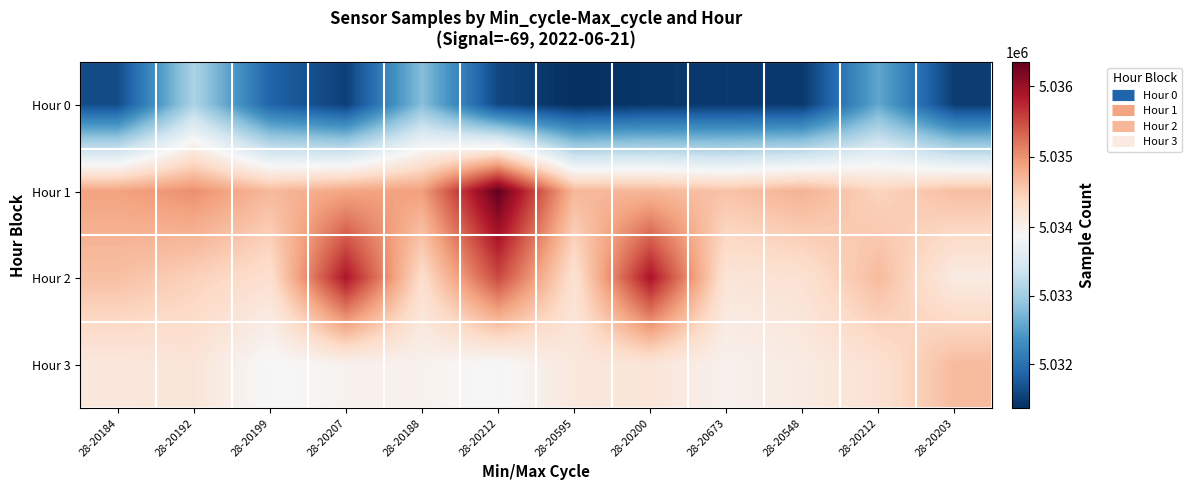

Reading right to left, transcribe all the data shown in this chart.

Hour 0: 28-20203=5031482	28-20212=5032584	28-20548=5031449	28-20673=5031456	28-20200=5031427	28-20595=5031357	28-20212=5031585	28-20188=5032815	28-20207=5031511	28-20199=5031859	28-20192=5033091	28-20184=5031627
Hour 1: 28-20203=5034641	28-20212=5034429	28-20548=5034745	28-20673=5034593	28-20200=5034698	28-20595=5034698	28-20212=5036346	28-20188=5034903	28-20207=5034849	28-20199=5034683	28-20192=5035014	28-20184=5034873
Hour 2: 28-20203=5034089	28-20212=5034661	28-20548=5034251	28-20673=5034196	28-20200=5035895	28-20595=5034247	28-20212=5035512	28-20188=5034312	28-20207=5035881	28-20199=5034280	28-20192=5034460	28-20184=5034619
Hour 3: 28-20203=5034661	28-20212=5034251	28-20548=5034089	28-20673=5033982	28-20200=5034195	28-20595=5034143	28-20212=5033858	28-20188=5033982	28-20207=5033982	28-20199=5033858	28-20192=5034195	28-20184=5034143